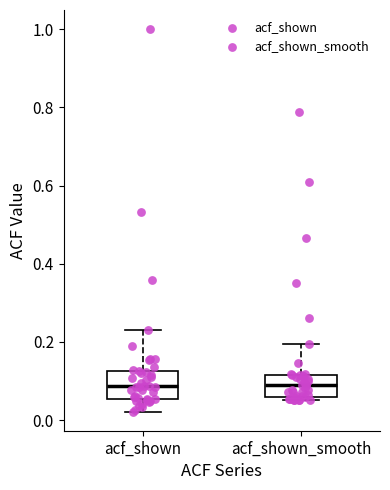

Where is the lower edge of the box for acf_shown on the y-axis? The values are not printed on the chart, so give them approximately, as read against the axis.

0.06